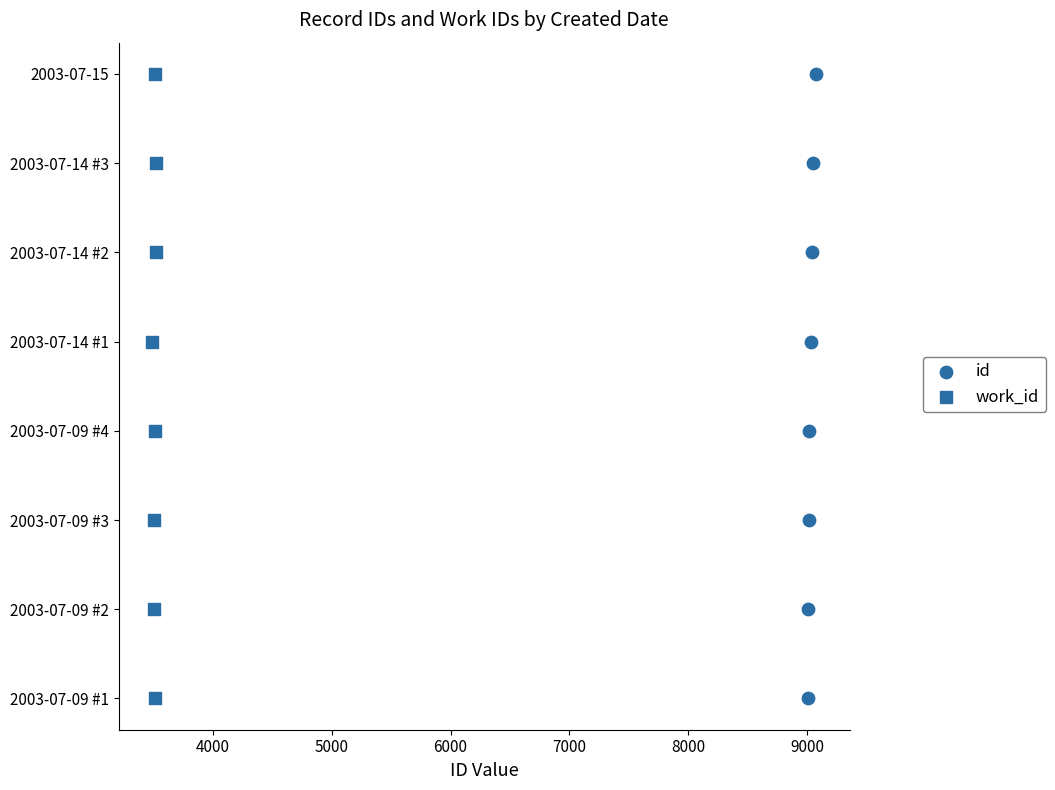

What are all the series names shown in the legend?

id, work_id